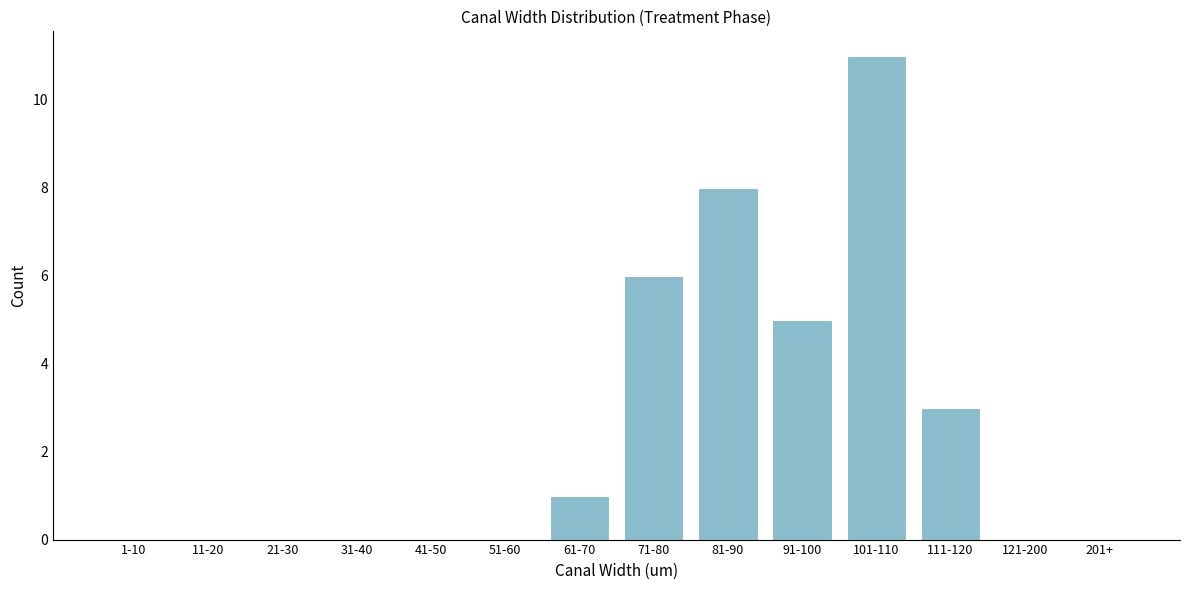

Reading left to right, transcribe all the data shown in this chart.

1-10=0	11-20=0	21-30=0	31-40=0	41-50=0	51-60=0	61-70=1	71-80=6	81-90=8	91-100=5	101-110=11	111-120=3	121-200=0	201+=0